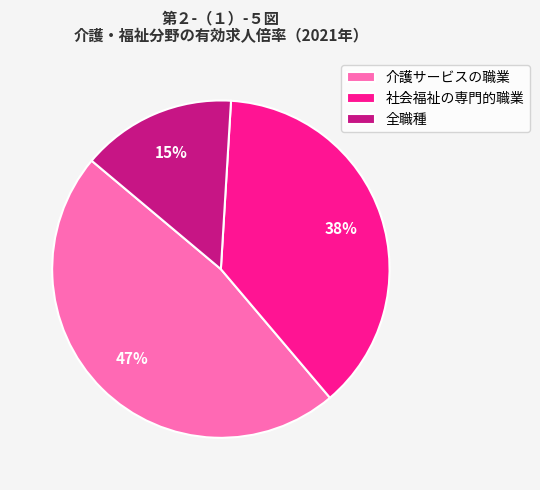

To the nearest percent, what is the average slice percentage?

33%